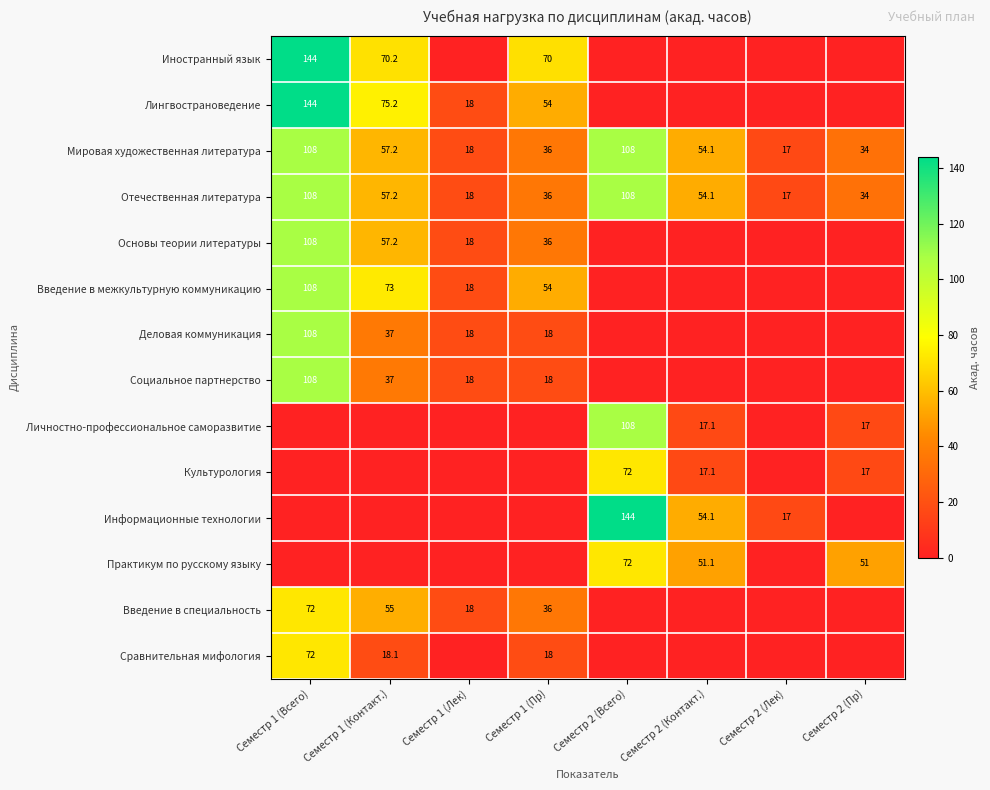

The value of Сравнительная мифология at Семестр 1 (Контакт.) is 18.1. True or false?

True